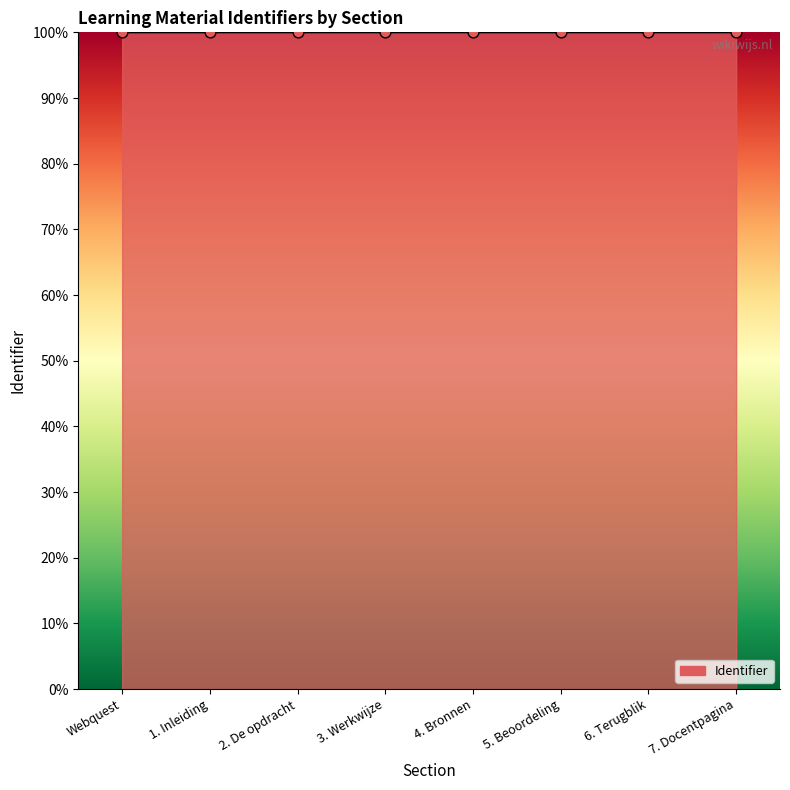

Approximately how many times larger is the value at Webquest compared to 4. Bronnen?

1.0